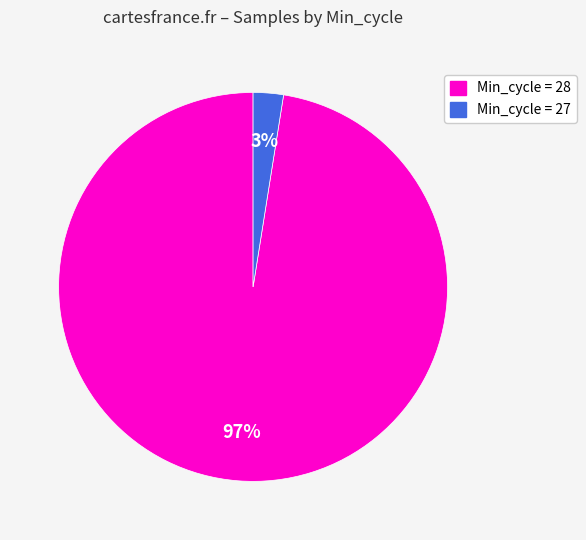

Is there any slice that represents more than half of the pie?

Yes